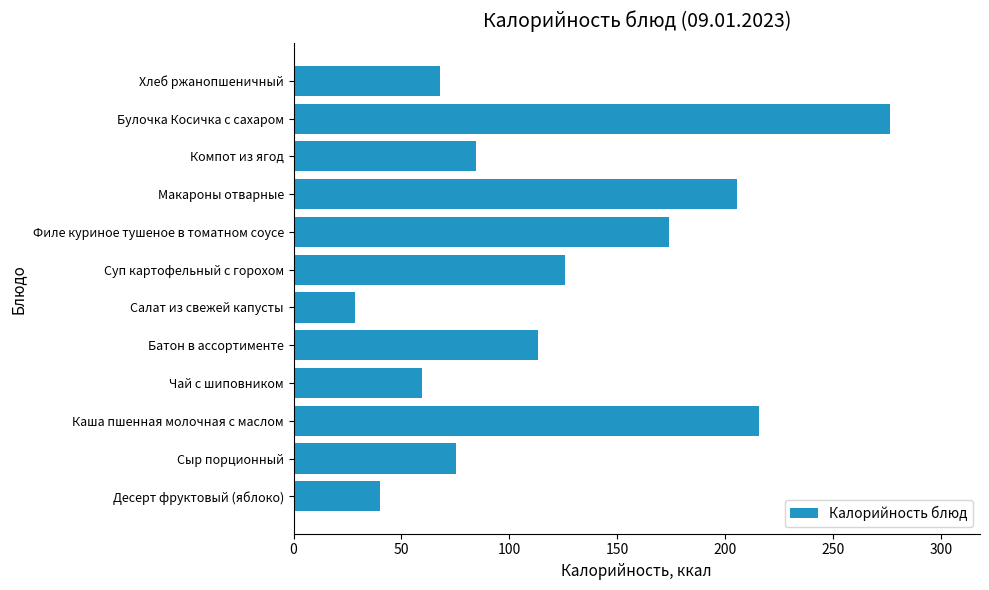

List the labels in order of value, smallest first.

Салат из свежей капусты, Десерт фруктовый (яблоко), Чай с шиповником, Хлеб ржанопшеничный, Сыр порционный, Компот из ягод, Батон в ассортименте, Суп картофельный с горохом, Филе куриное тушеное в томатном соусе, Макароны отварные, Каша пшенная молочная с маслом, Булочка Косичка с сахаром